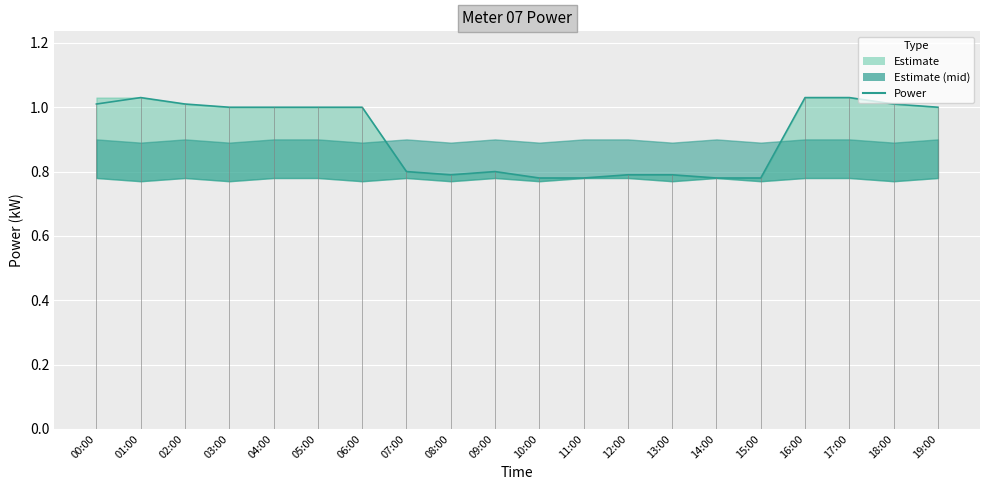

Reading left to right, what are all the values shown in this chart?

00:00=1.0	01:00=1.0	02:00=1.0	03:00=1.0	04:00=1.0	05:00=1.0	06:00=1.0	07:00=0.8	08:00=0.8	09:00=0.8	10:00=0.8	11:00=0.8	12:00=0.8	13:00=0.8	14:00=0.8	15:00=0.8	16:00=1.0	17:00=1.0	18:00=1.0	19:00=1.0